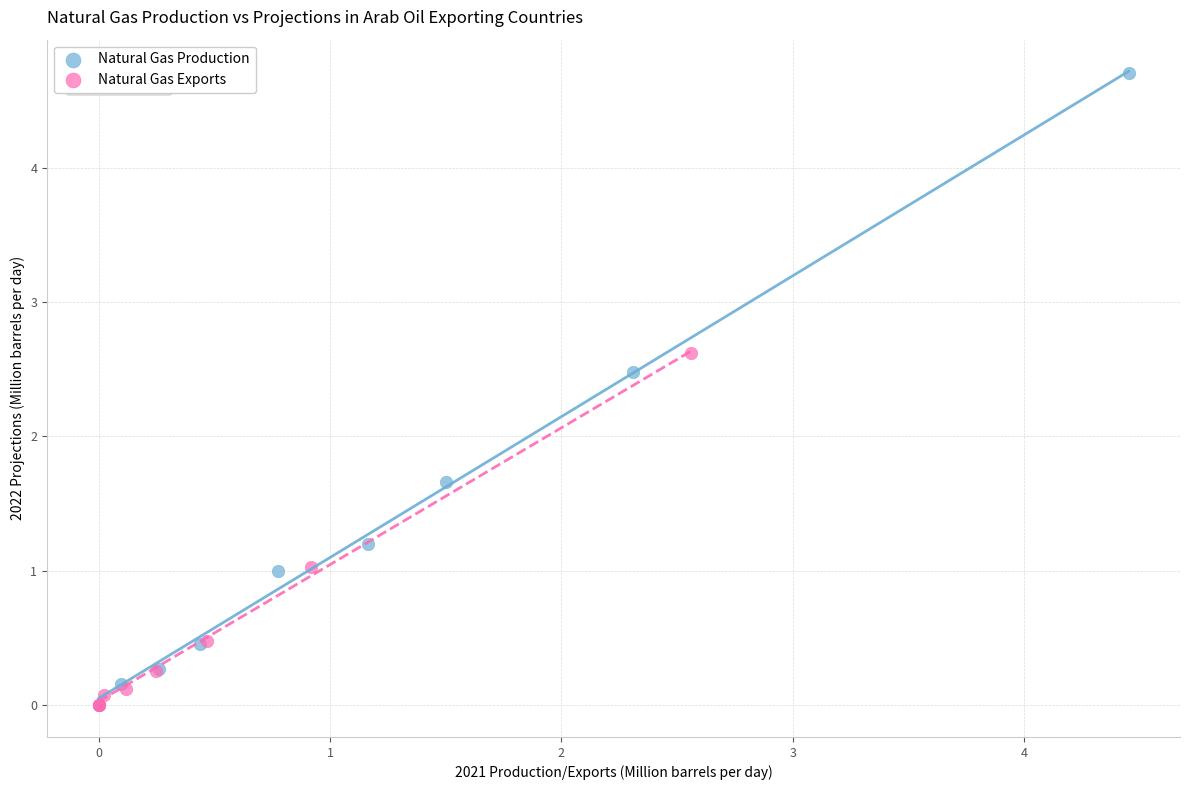

Which series contains the highest Y value?

Natural Gas Production